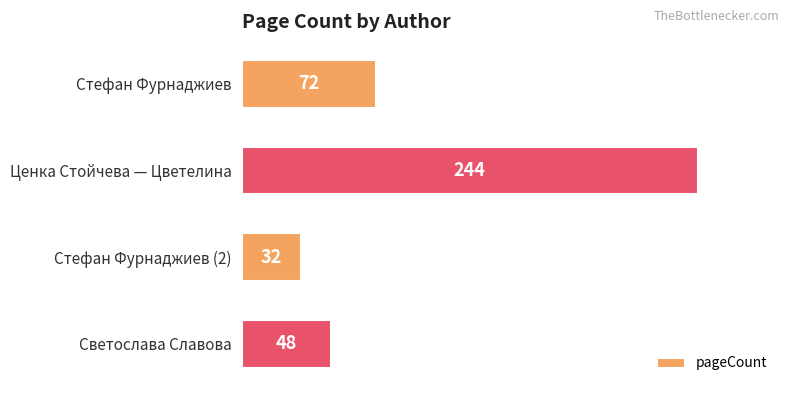

What is the label of the 3rd bar from the top?

Стефан Фурнаджиев (2)